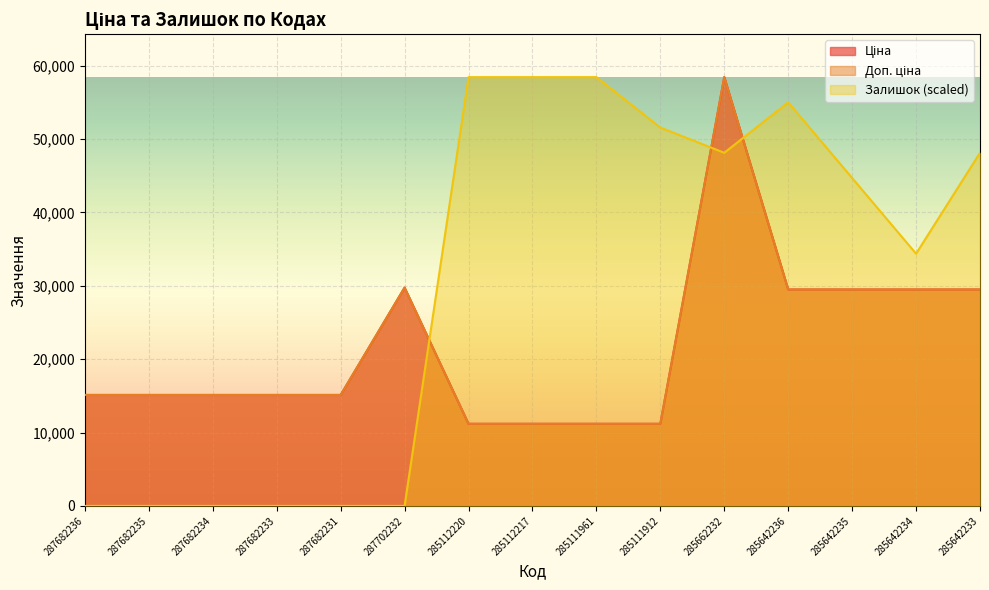

Reading left to right, transcribe all the data shown in this chart.

Ціна: 287682236=15120.0	287682235=15120.0	287682234=15120.0	287682233=15120.0	287682231=15120.0	287702232=29747.2	285112220=11188.2	285112217=11188.2	285111961=11188.2	285111912=11188.2	285662232=58426.5	285642236=29491.5	285642235=29491.5	285642234=29491.5	285642233=29491.5
Доп. ціна: 287682236=15120.0	287682235=15120.0	287682234=15120.0	287682233=15120.0	287682231=15120.0	287702232=29747.2	285112220=11188.2	285112217=11188.2	285111961=11188.2	285111912=11188.2	285662232=58426.5	285642236=29491.5	285642235=29491.5	285642234=29491.5	285642233=29491.5
Залишок: 287682236=0.0	287682235=0.0	287682234=0.0	287682233=0.0	287682231=0.0	287702232=0.0	285112220=58426.5	285112217=58426.5	285111961=58426.5	285111912=51552.8	285662232=48116.0	285642236=54989.7	285642235=44679.1	285642234=34368.6	285642233=48116.0